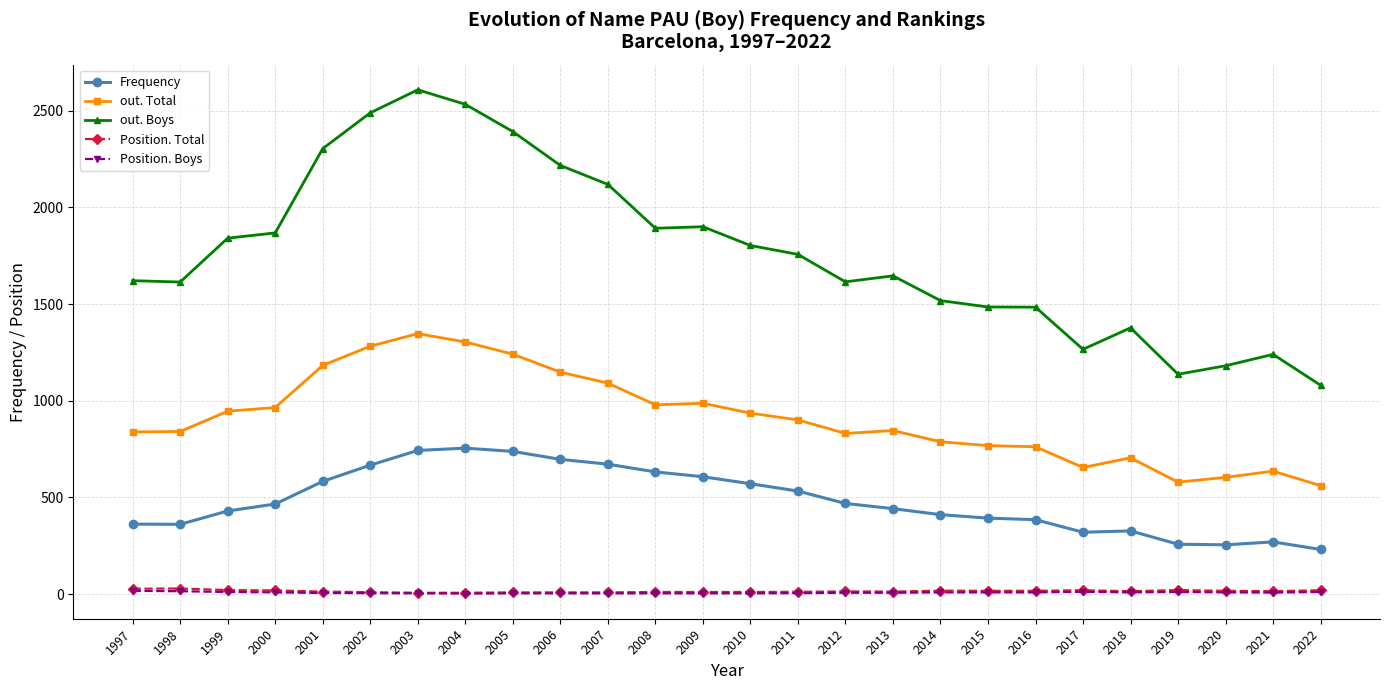

What is the difference between the Frequency values at 2015 and 2012?

76